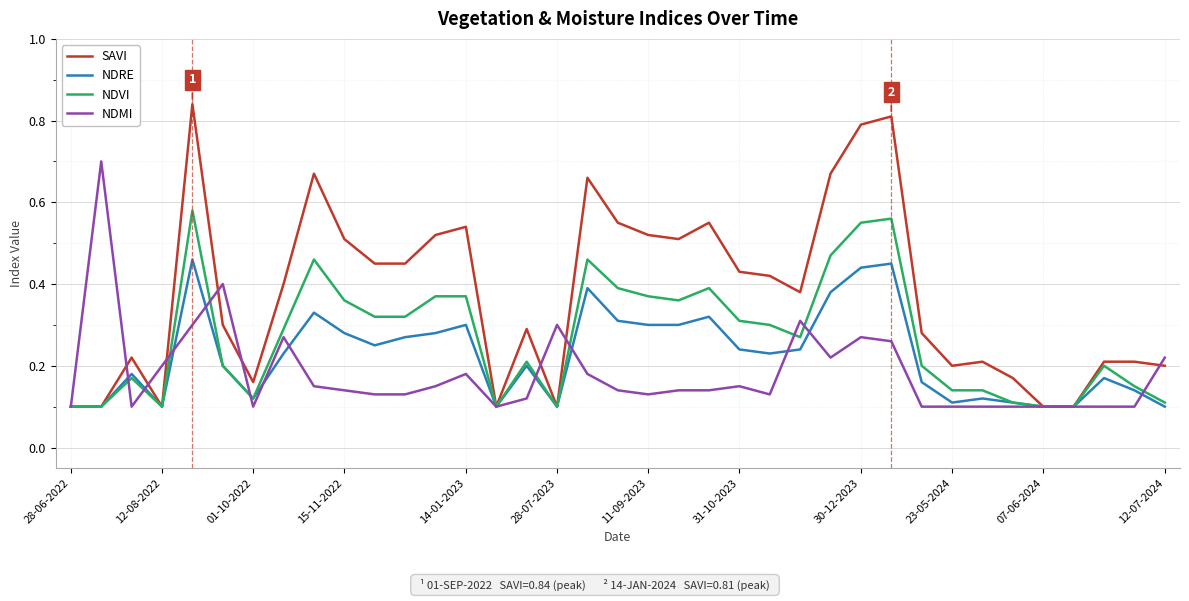

Which series has the widest spread of values?

SAVI